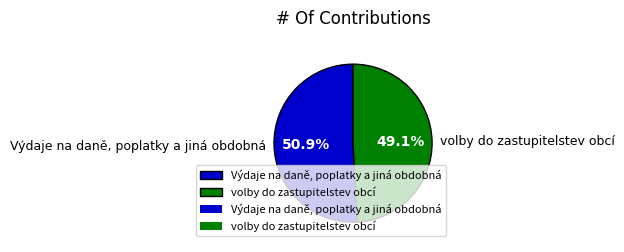

Approximately how many times larger is the value at Výdaje na daně, poplatky a jiná obdobná compared to volby do zastupitelstev obcí?

1.0